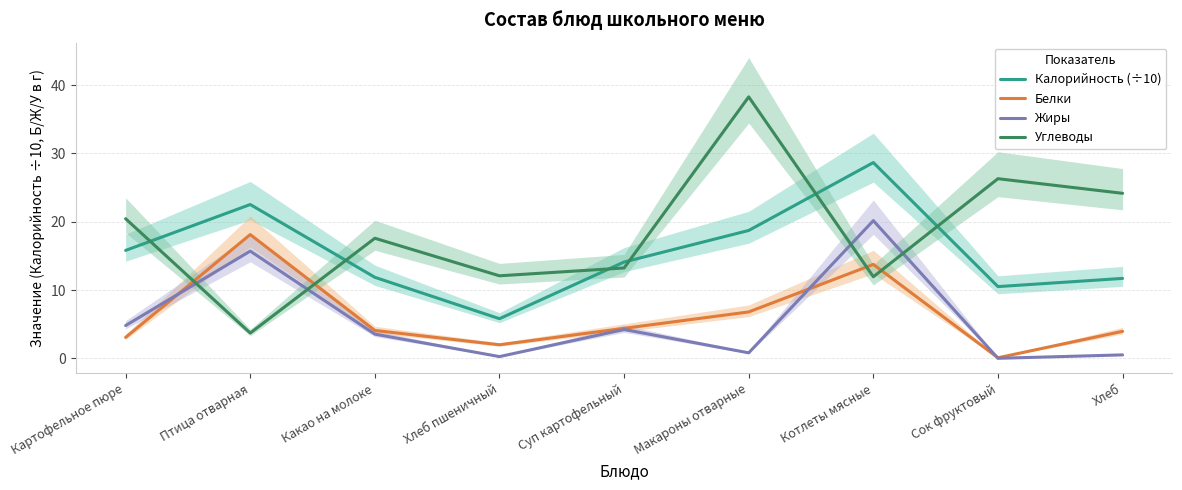

Reading left to right, transcribe all the data shown in this chart.

Калорийность (÷10): Картофельное пюре=15.8	Птица отварная=22.5	Какао на молоке=11.9	Хлеб пшеничный=5.8	Суп картофельный=14.1	Макароны отварные=18.7	Котлеты мясные=28.7	Сок фруктовый=10.5	Хлеб=11.7
Белки: Картофельное пюре=3.1	Птица отварная=18.1	Какао на молоке=4.1	Хлеб пшеничный=2.0	Суп картофельный=4.4	Макароны отварные=6.8	Котлеты мясные=13.8	Сок фруктовый=0.1	Хлеб=4.0
Жиры: Картофельное пюре=4.8	Птица отварная=15.7	Какао на молоке=3.5	Хлеб пшеничный=0.2	Суп картофельный=4.2	Макароны отварные=0.8	Котлеты мясные=20.2	Сок фруктовый=0.0	Хлеб=0.5
Углеводы: Картофельное пюре=20.4	Птица отварная=3.7	Какао на молоке=17.6	Хлеб пшеничный=12.1	Суп картофельный=13.2	Макароны отварные=38.3	Котлеты мясные=11.9	Сок фруктовый=26.3	Хлеб=24.2